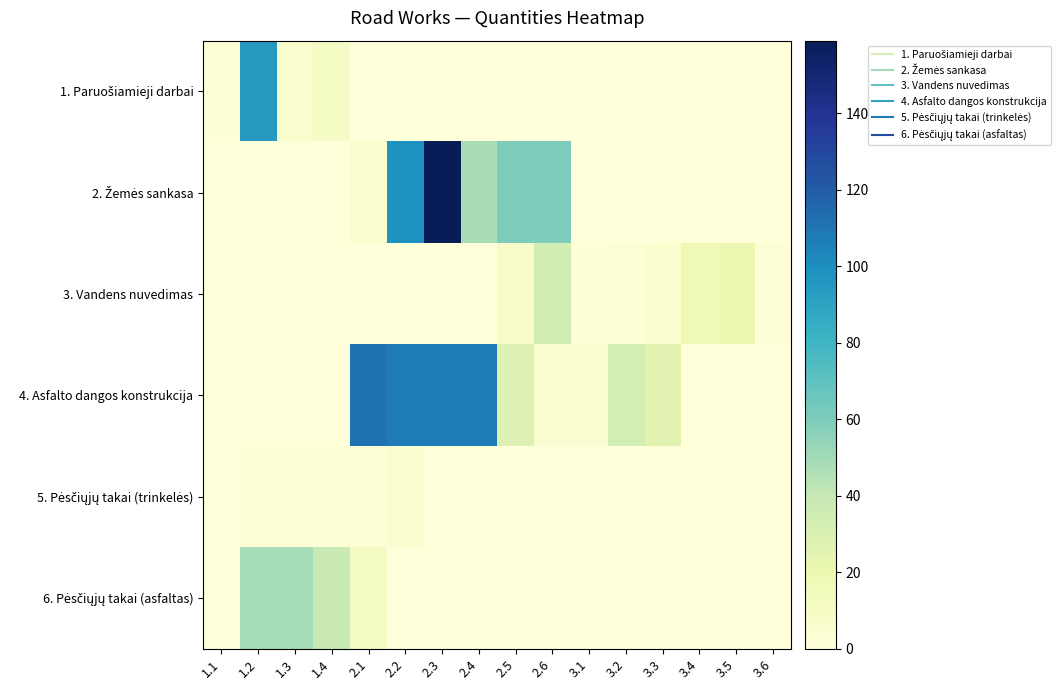

Between 2.3 and 3.3, which series saw the biggest shift?

2. Žemės sankasa